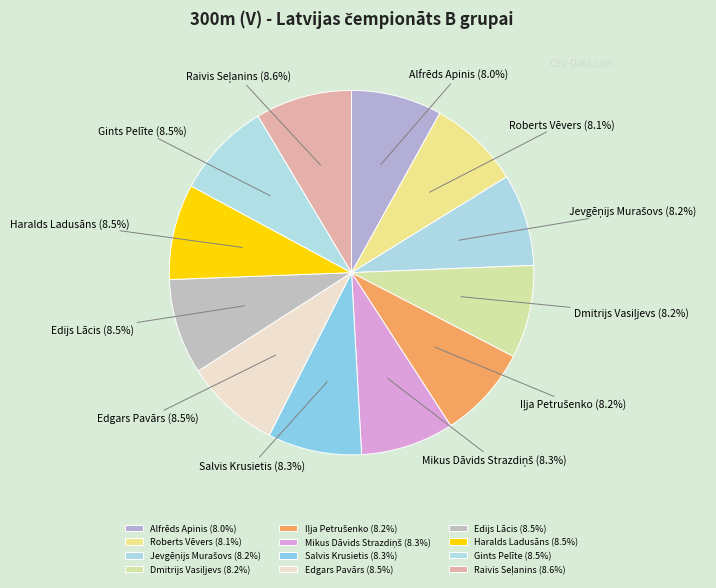

To the nearest percent, what is the difference between the largest and smallest slice percentages?

1%